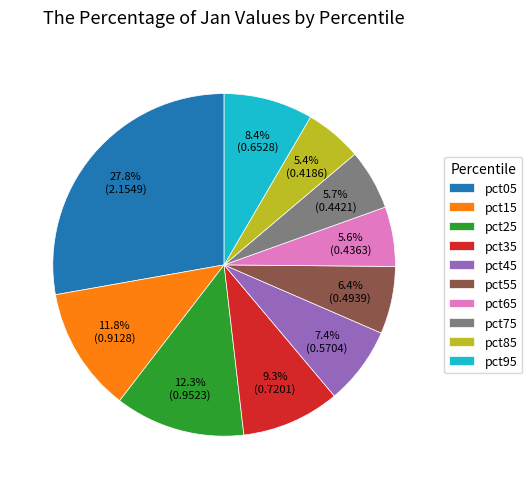

Which slice is the largest?

pct05